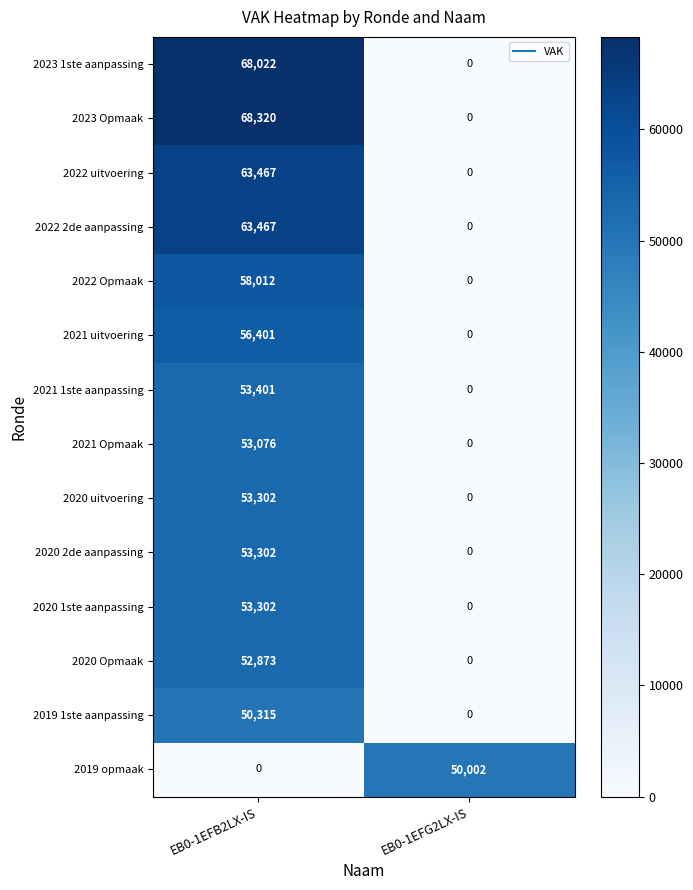

What is the maximum value shown in the chart?

68320